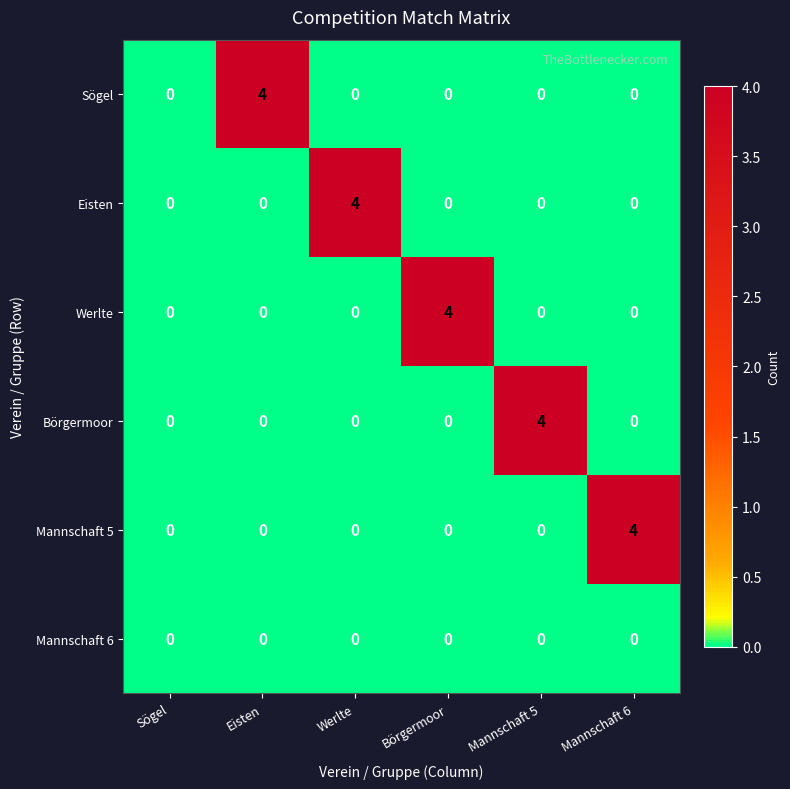

What is the maximum value for Mannschaft 5?

4